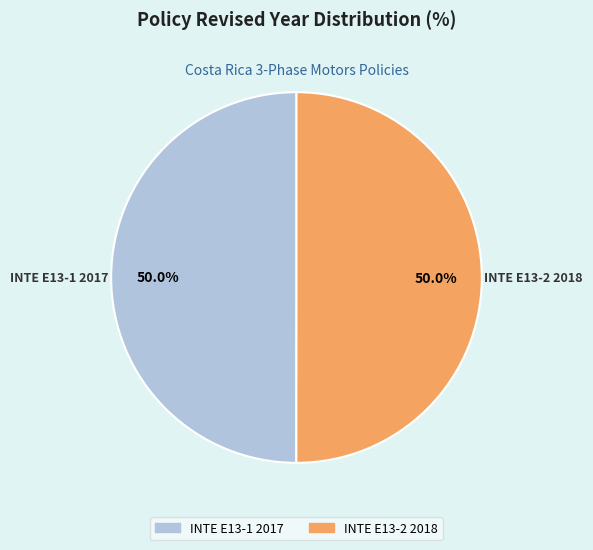

True or false: INTE E13-2 2018 accounts for 64% of the total.

False